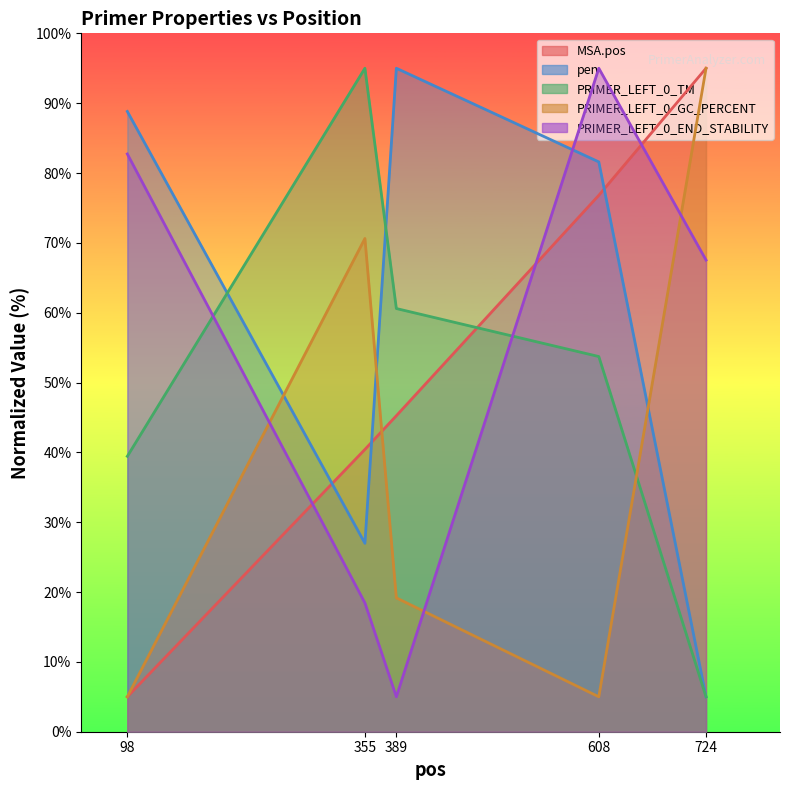

At how many categories does at least one series exceed 48?

5